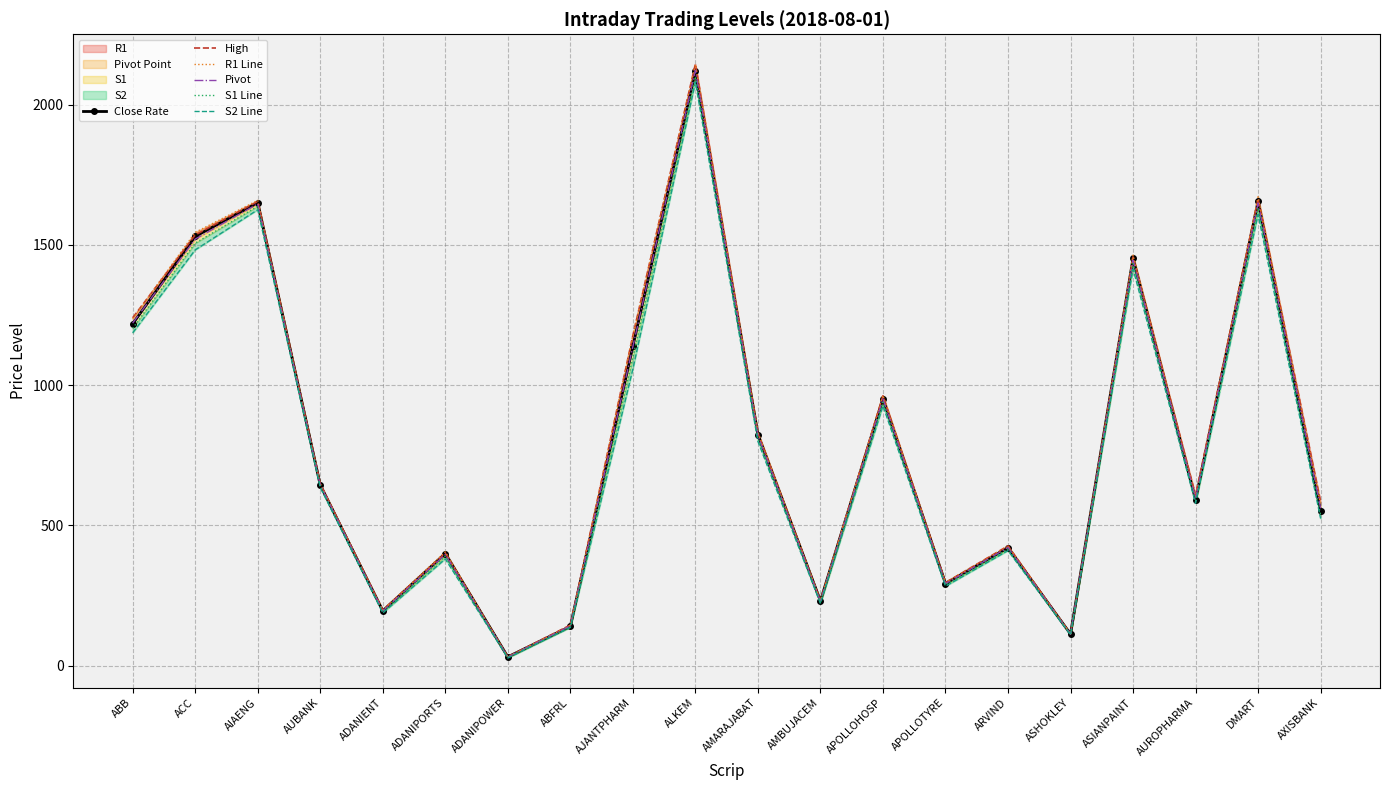

At which label is Close Rate closest to 1075?

AJANTPHARM